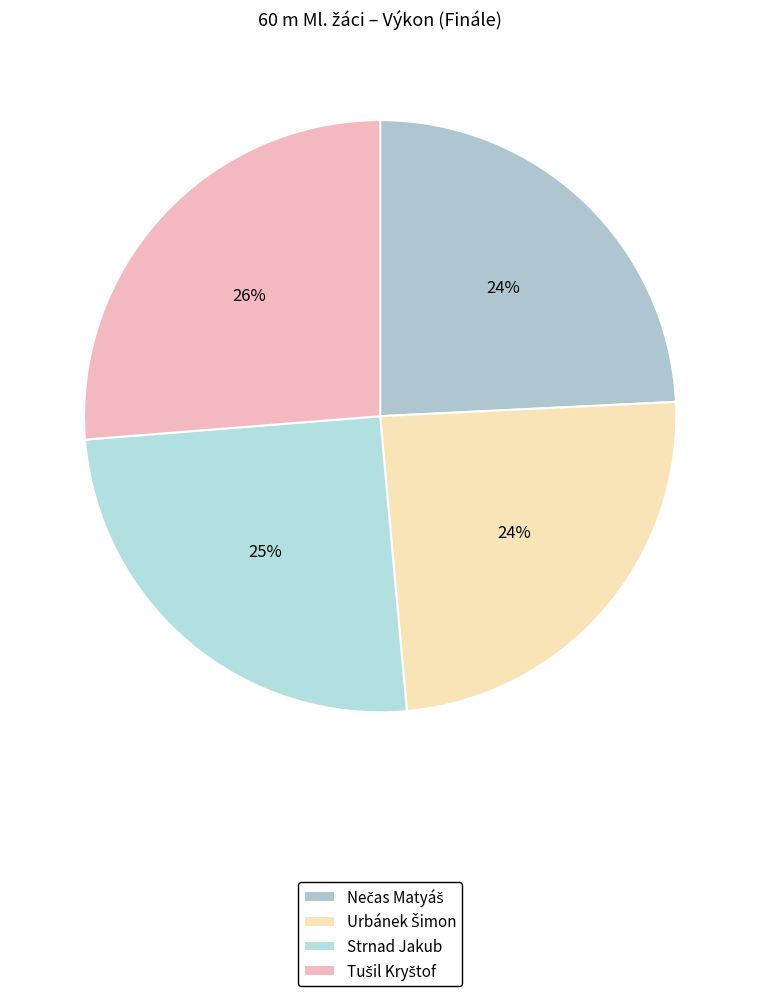

Count the number of slices in the pie.

4